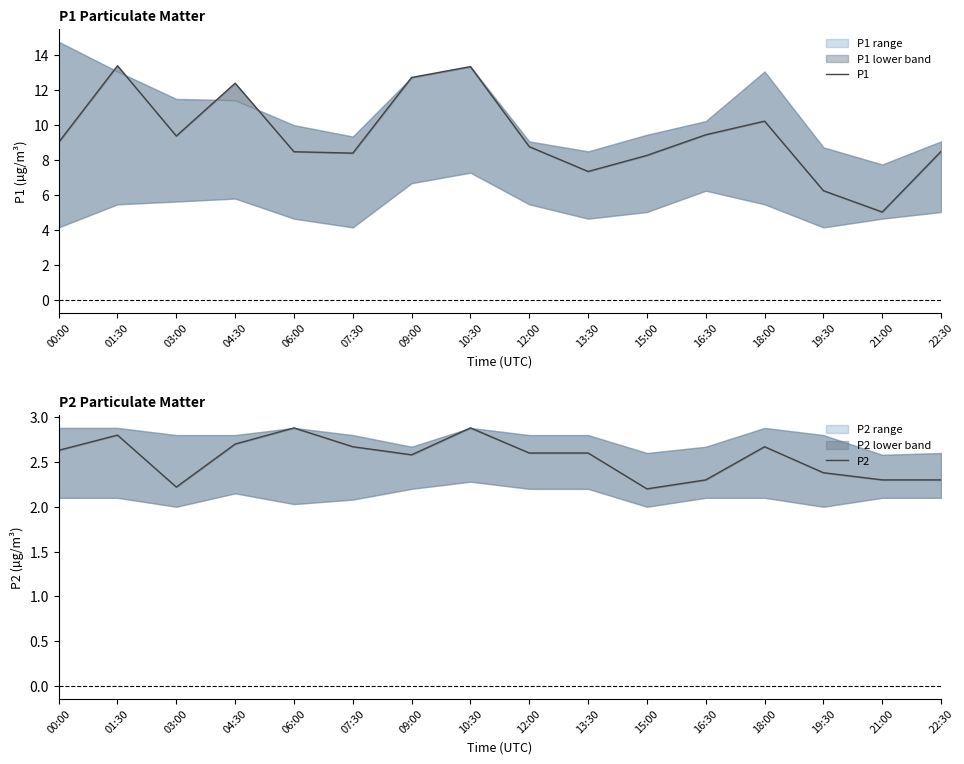

At which category is the sum across all series the highest?

10:30